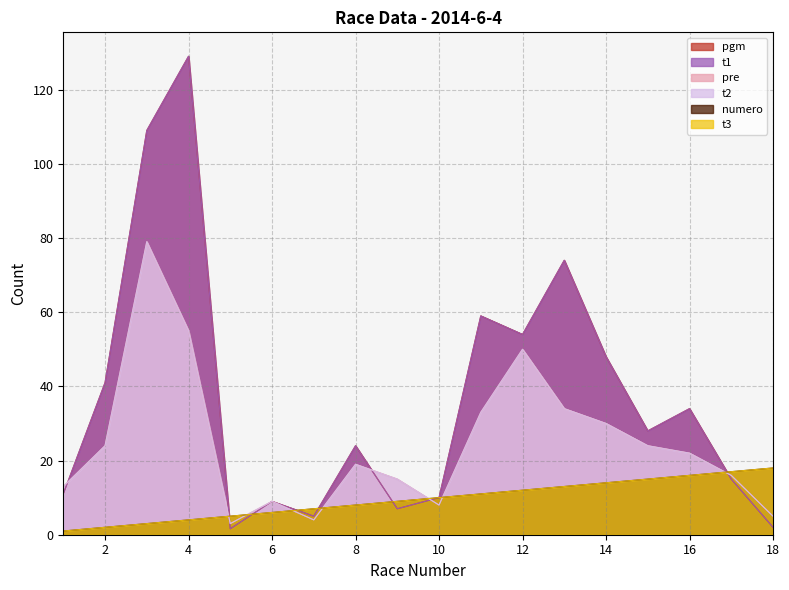

What are all the series names shown in the legend?

numero, pgm, pre, t1, t2, t3